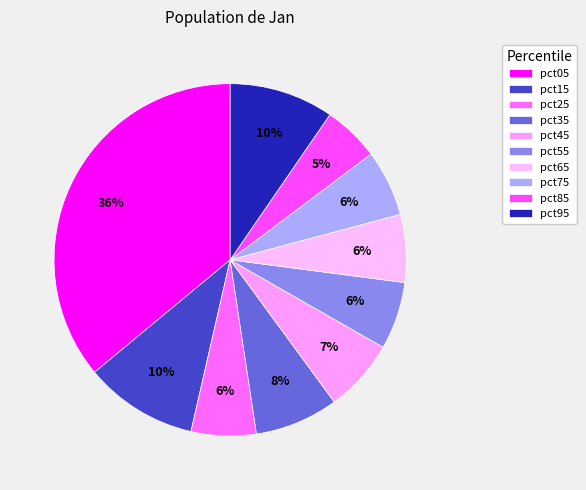

What portion of the pie excludes pct15?

89.6%